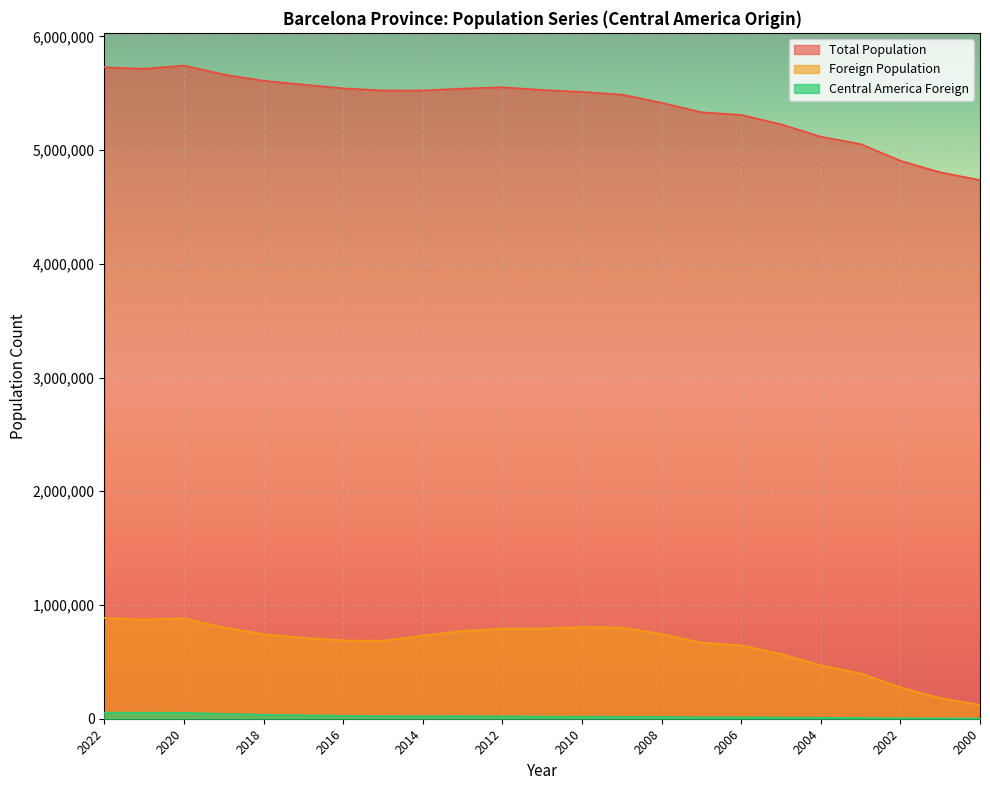

What is the value of the Foreign Population point at the 1st from the left?

886622